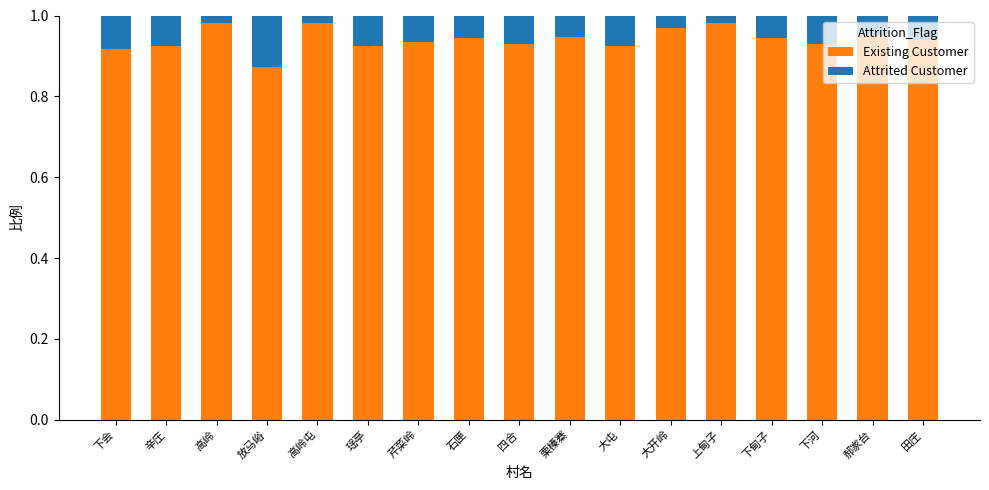

What is the sum of all Existing Customer values?

16.0